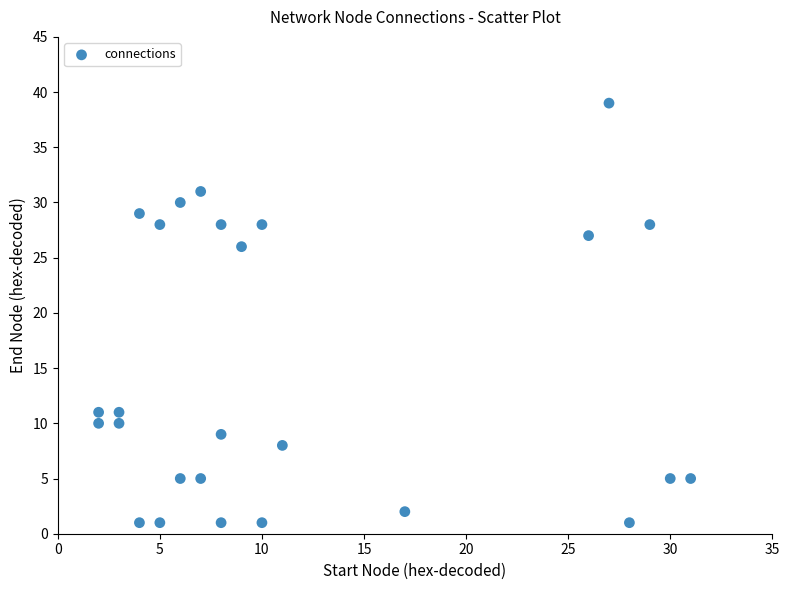

What Y value in the scatter plot is closest to 20?

26